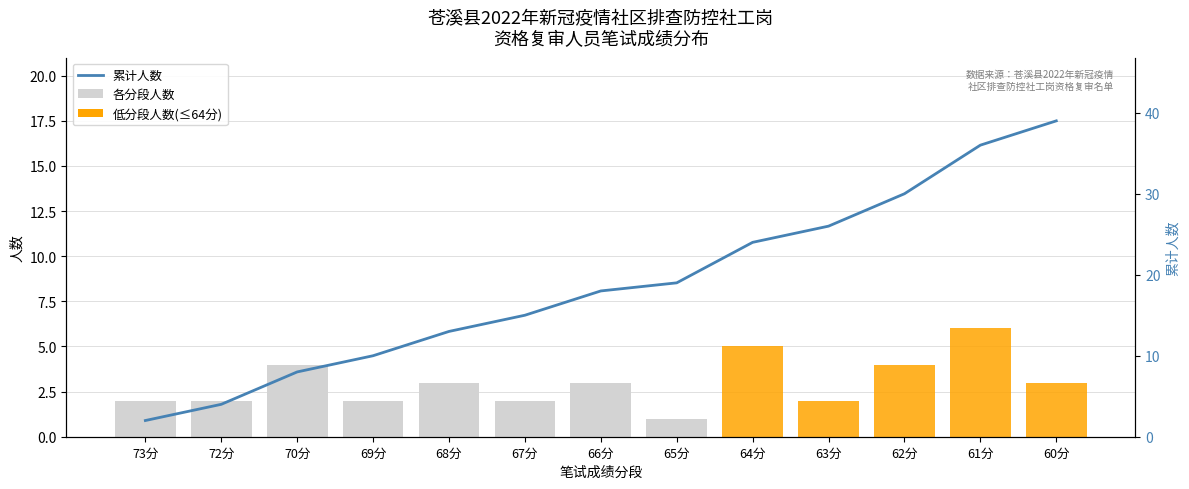

Which category has the lowest value in the 各分段人数 series?

65分